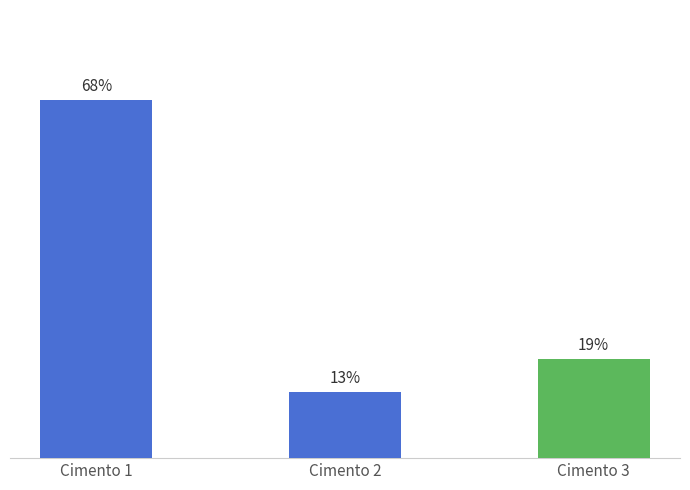

Are the bars horizontal?

No